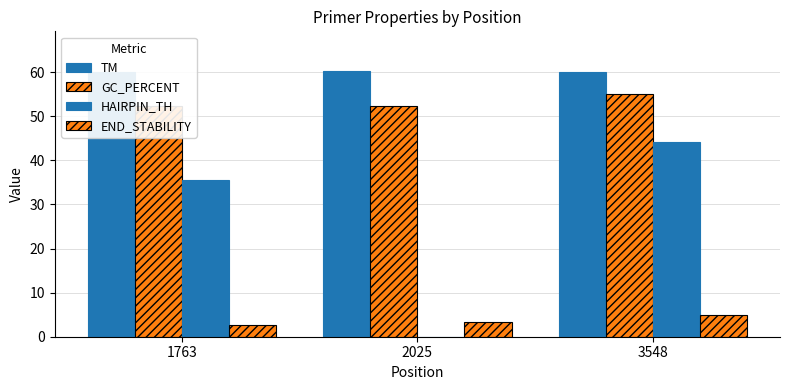

What is the average value of the TM series?

60.1